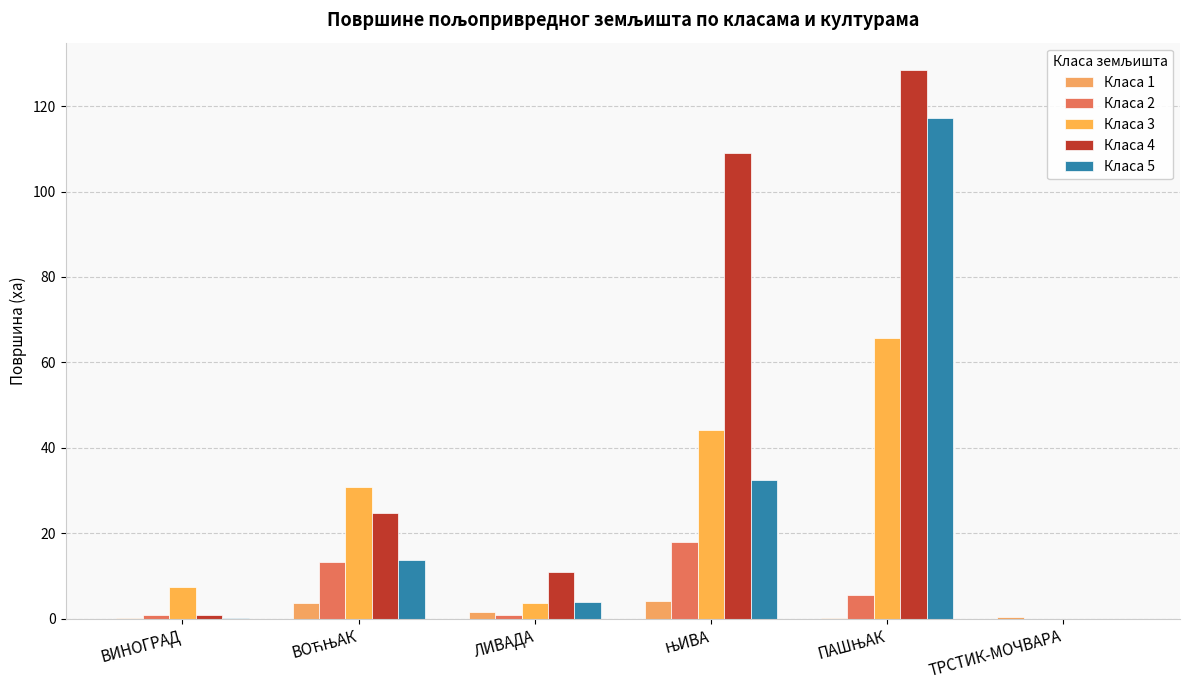

What is the difference between the Класа 2 values at ТРСТИК-МОЧВАРА and ВИНОГРАД?

0.7